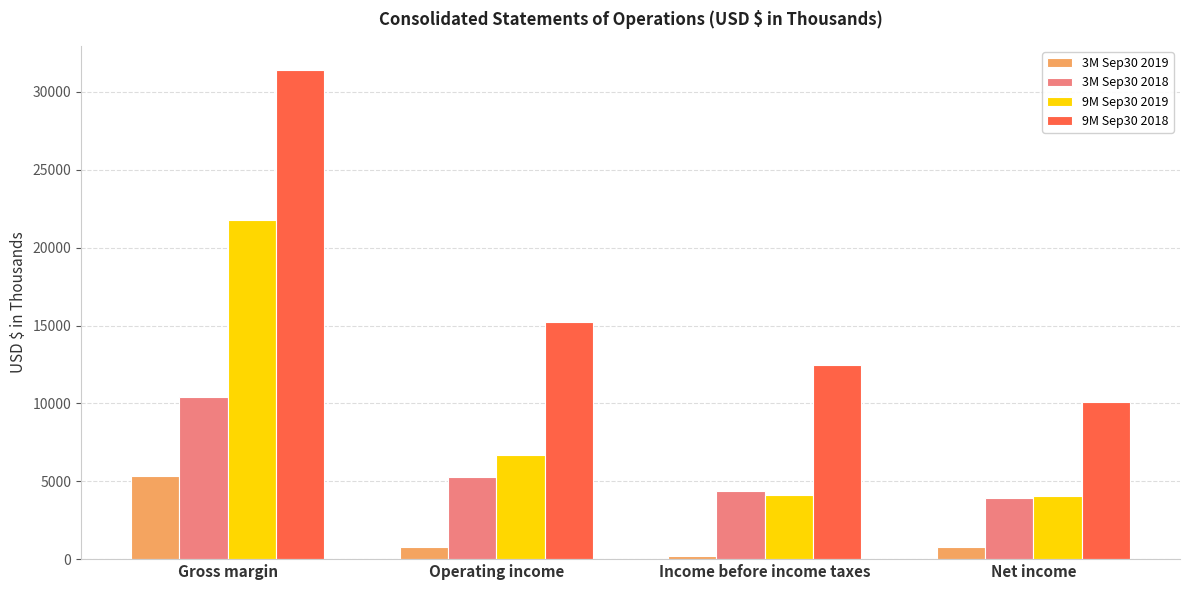

The value of 9M Sep30 2019 at Net income is 4075. True or false?

True